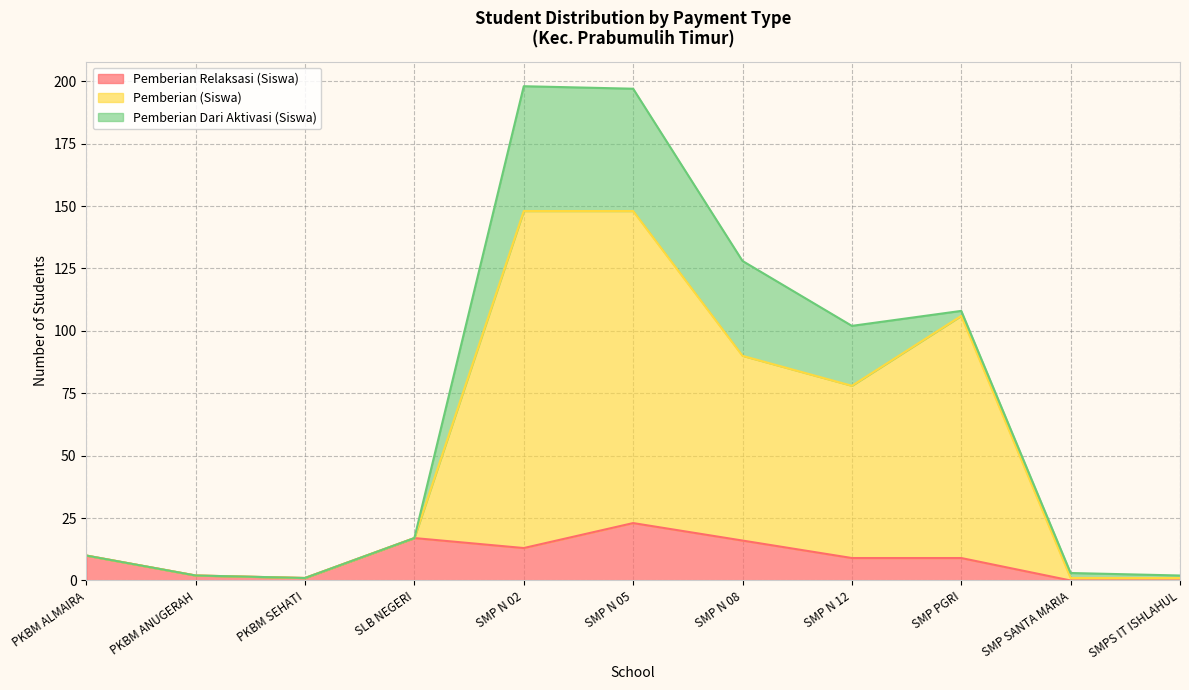

What is the label of the 5th point from the right?

SMP N 08